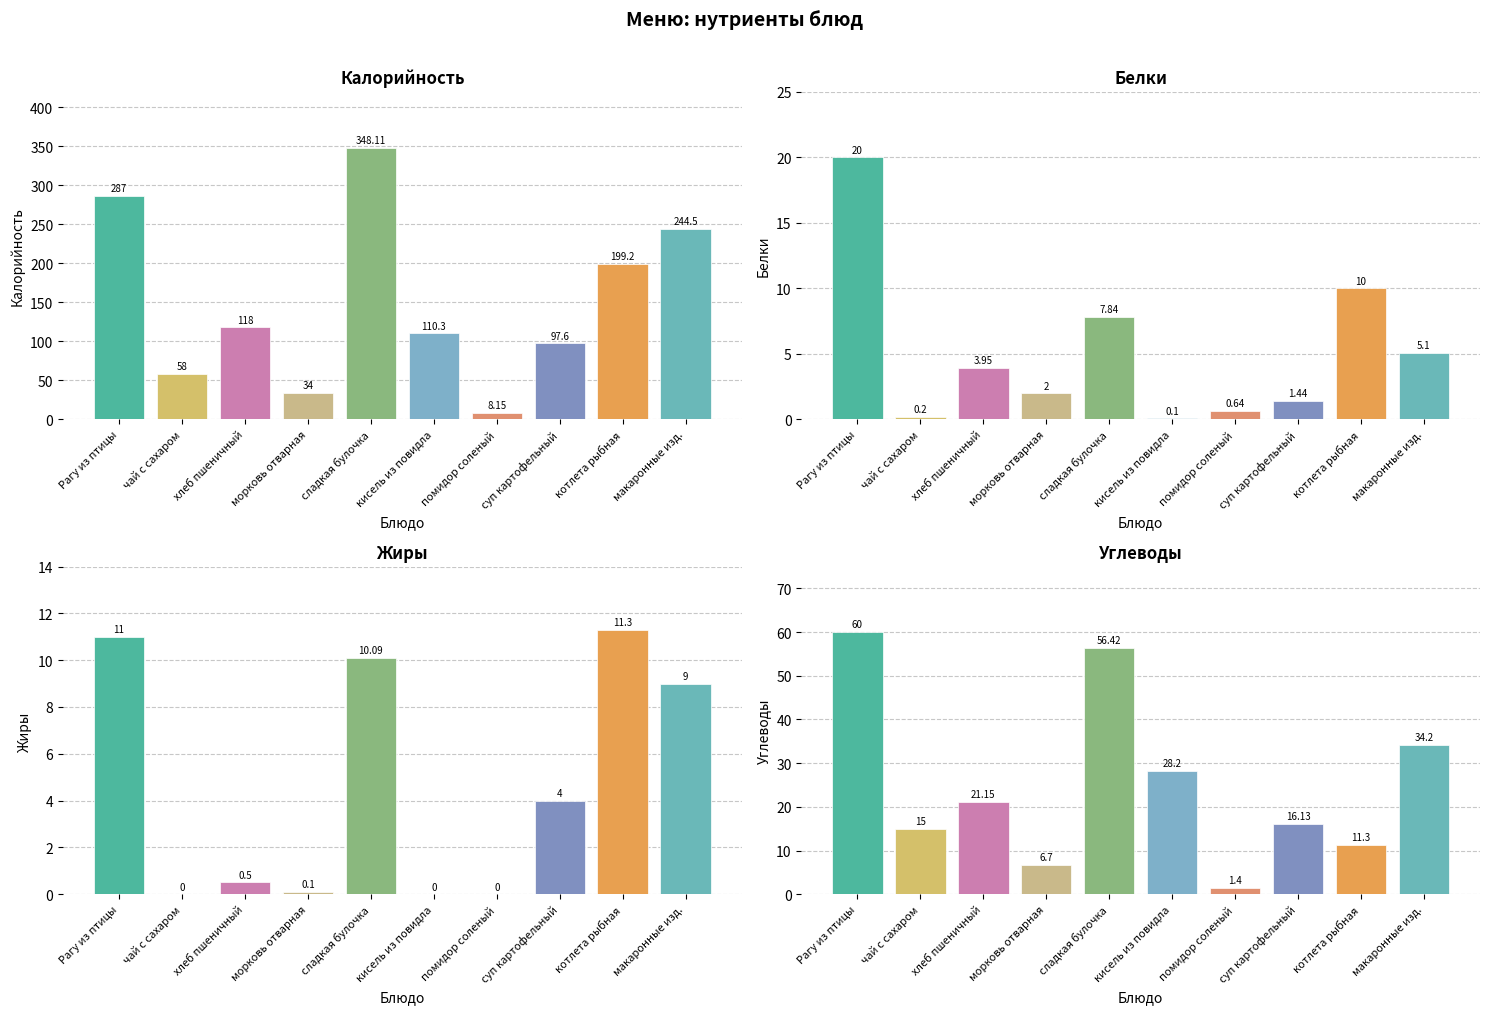

Where does the Белки series first go above 3?

Рагу из птицы